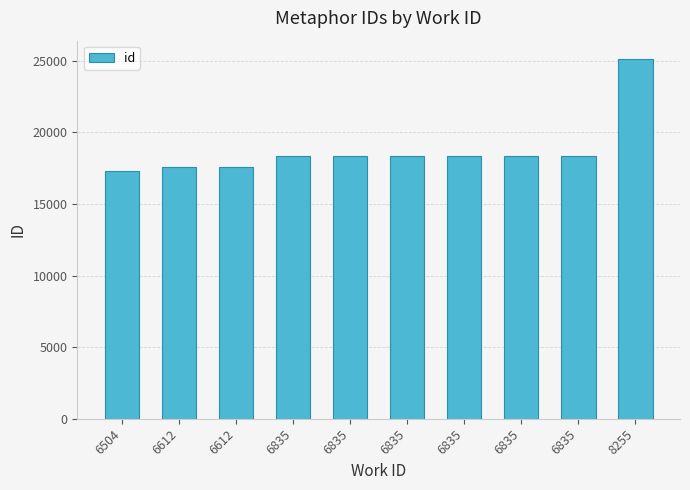

Reading left to right, list all the values displayed in this chart.

17301	17548	17549	18347	18348	18349	18350	18351	18352	25143